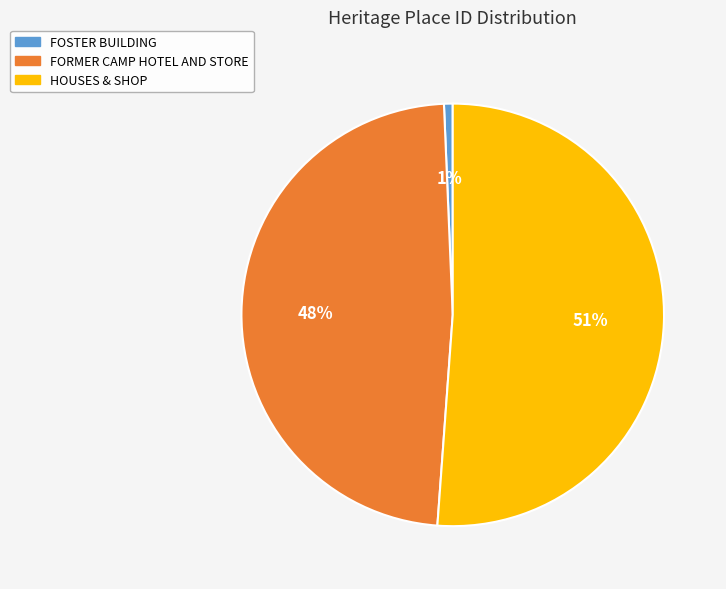

To the nearest percent, what is the difference between the largest and smallest slice percentages?

50%